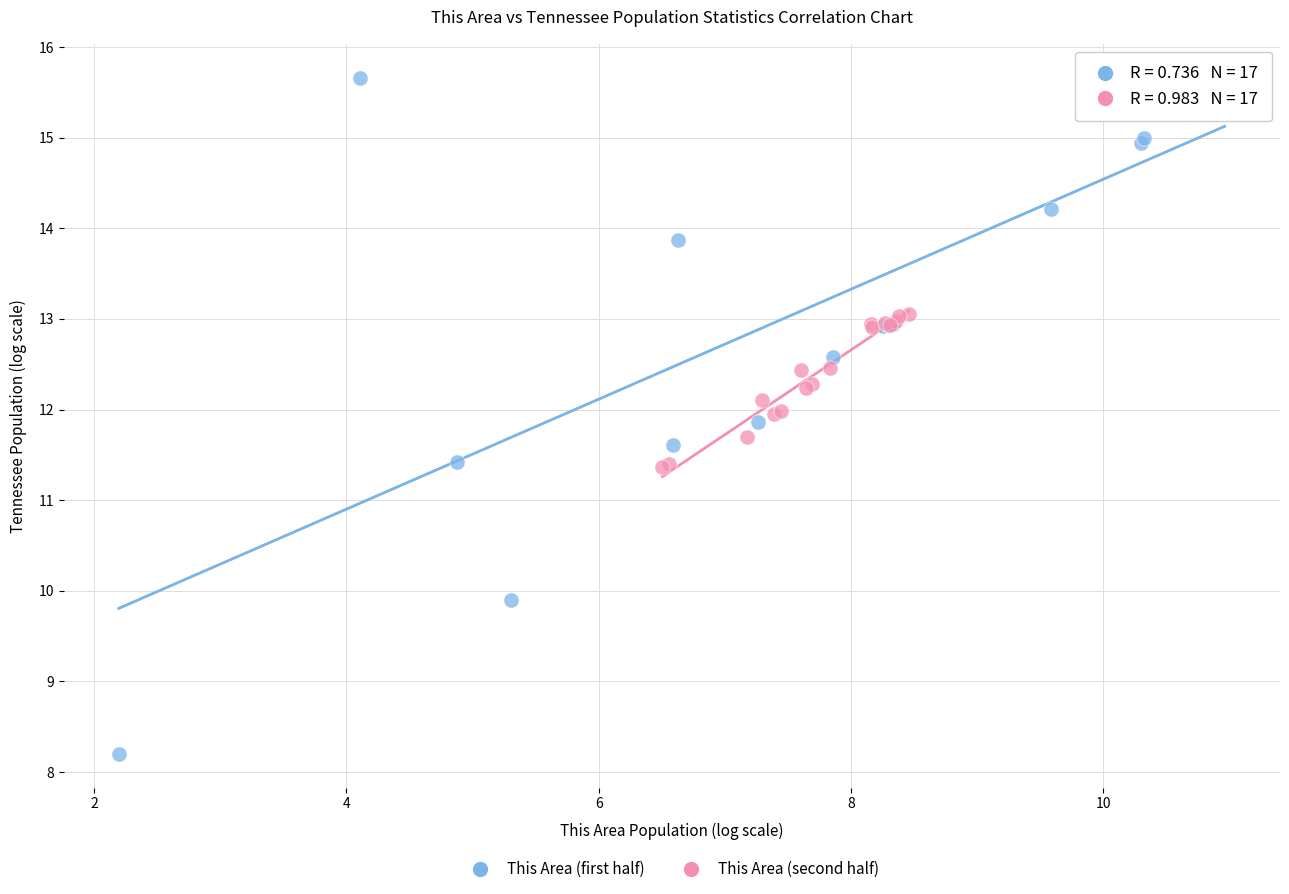

Which series has the largest Y range (max minus min)?

This Area (first half)